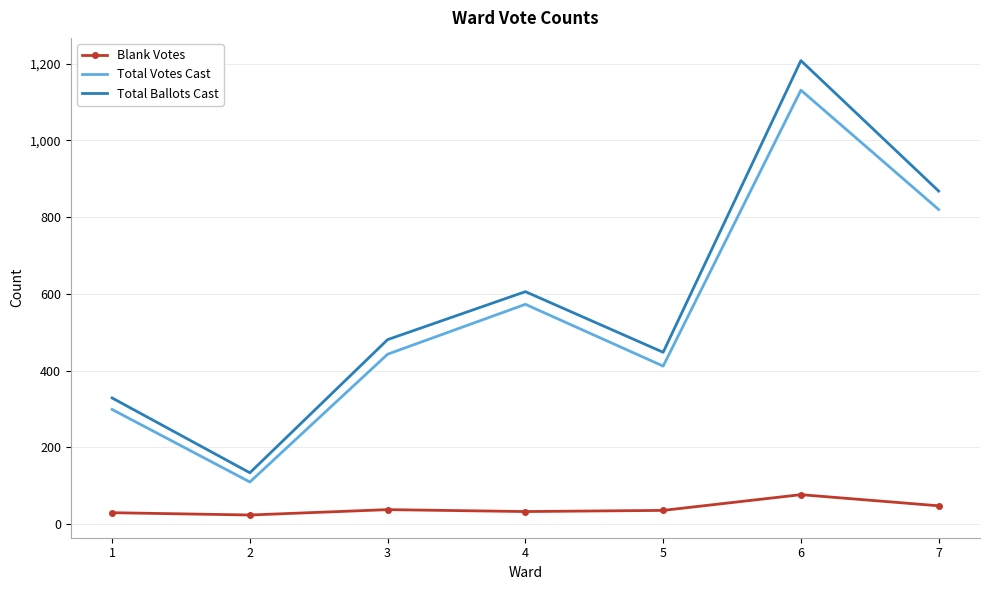

List the series in order of their peak value, lowest first.

Blank Votes, Total Votes Cast, Total Ballots Cast